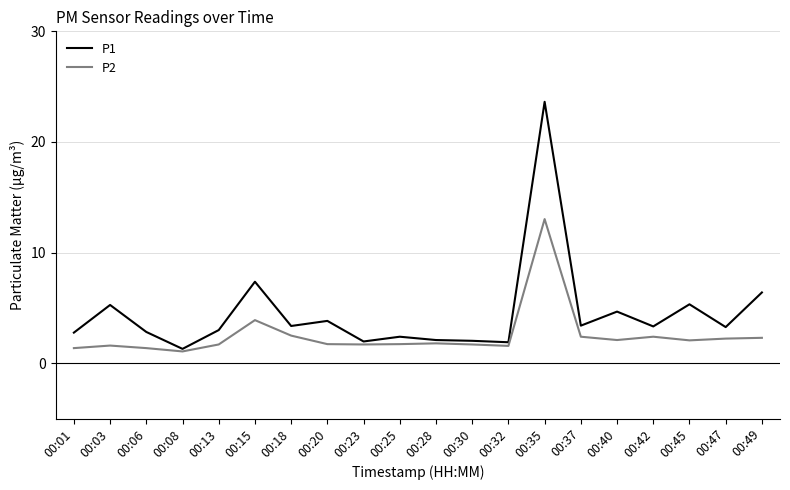

What is the approximate value of P1 at 00:30?

2.0